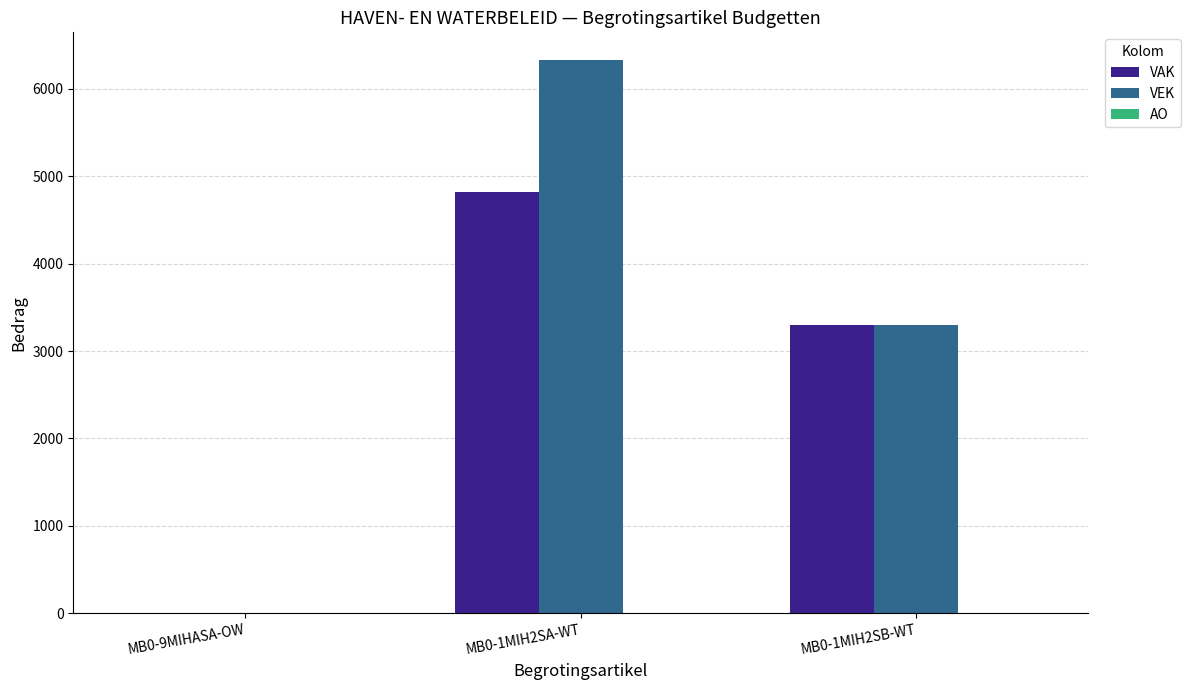

What is the maximum value for VEK?

6328